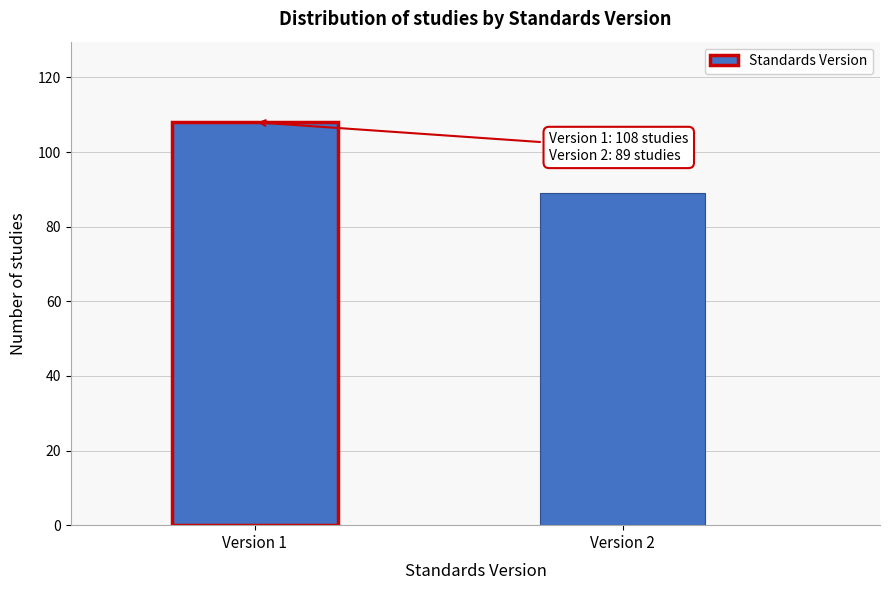

Reading left to right, extract all data points from this chart.

Version 1=108	Version 2=89